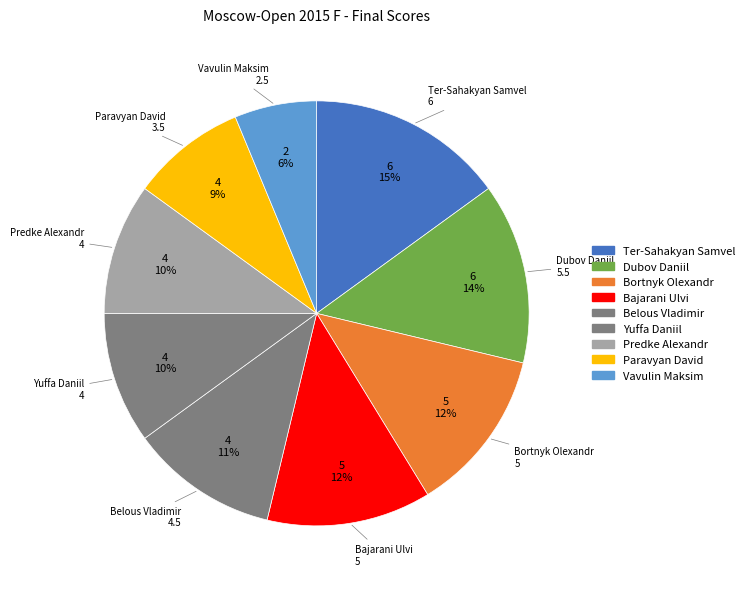

To the nearest percent, what is the difference between the Paravyan David and Bajarani Ulvi slice percentages?

4%